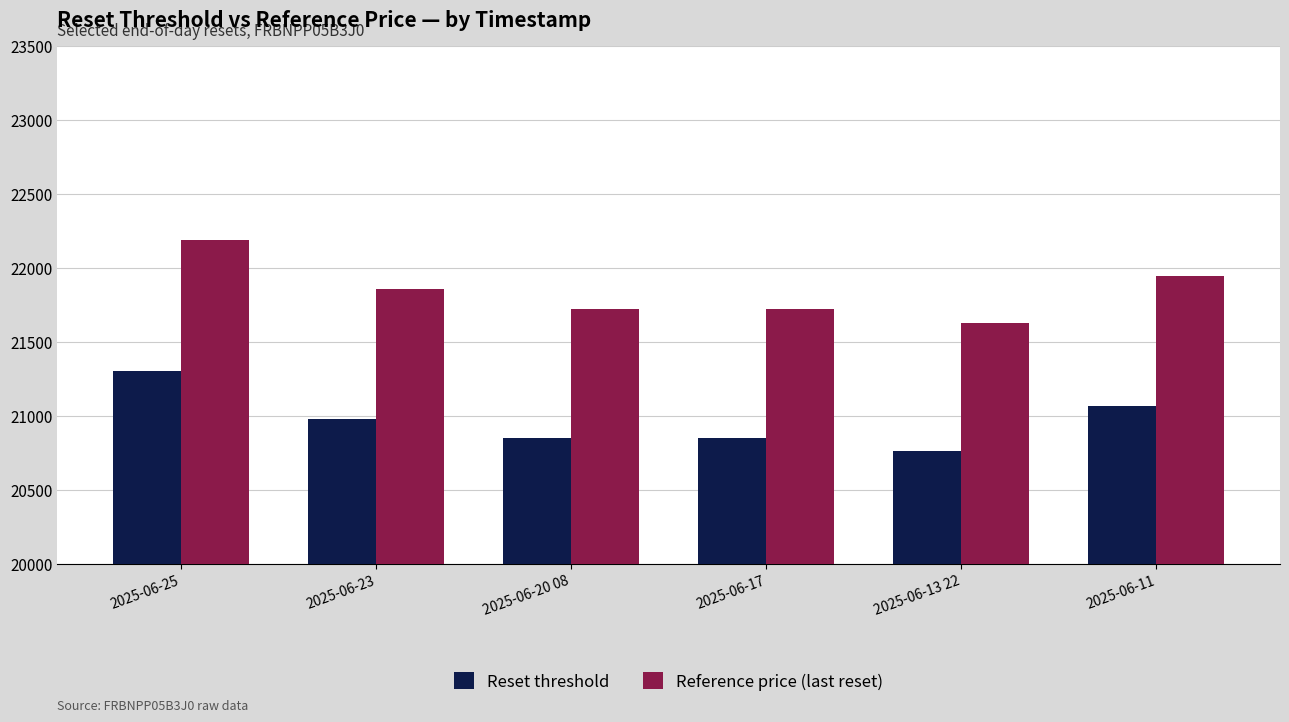

List the series in order of their overall mean, lowest first.

Reset threshold, Reference price (last reset)